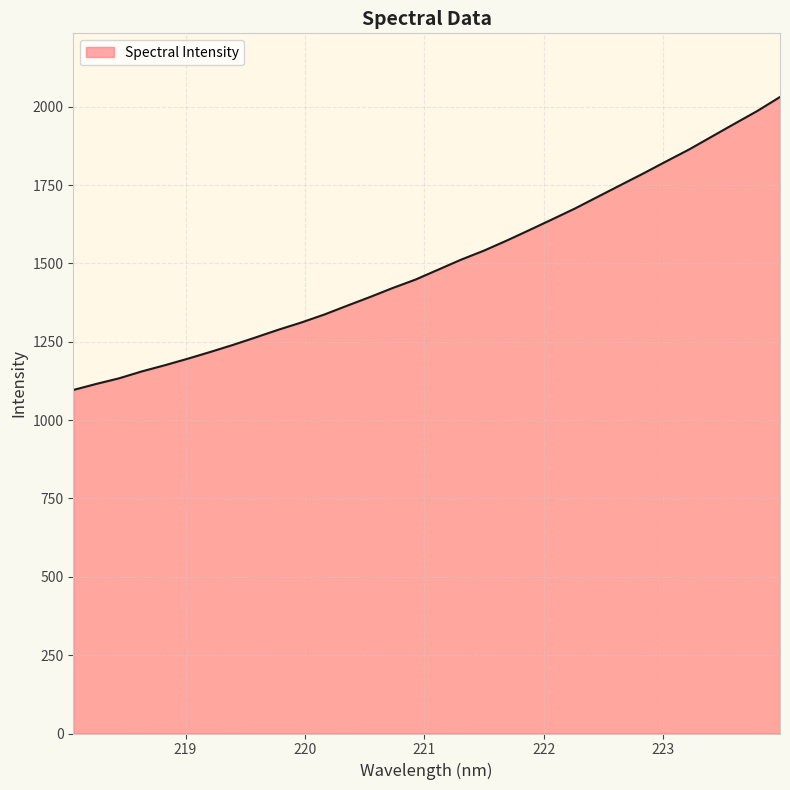

Does the chart have visible grid lines?

Yes